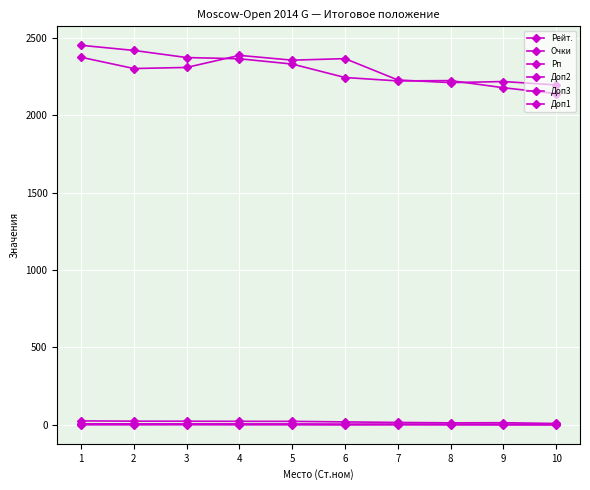

How many data points in Очки are less than 5?

5